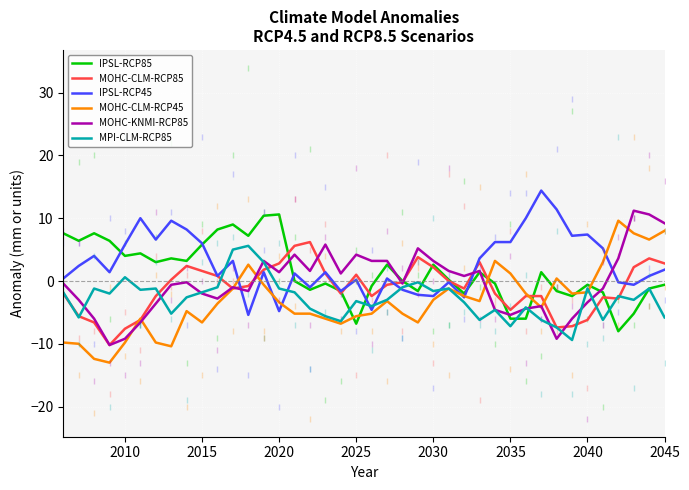

True or false: IPSL-RCP85 and MOHC-CLM-RCP85 cross at least once.

True